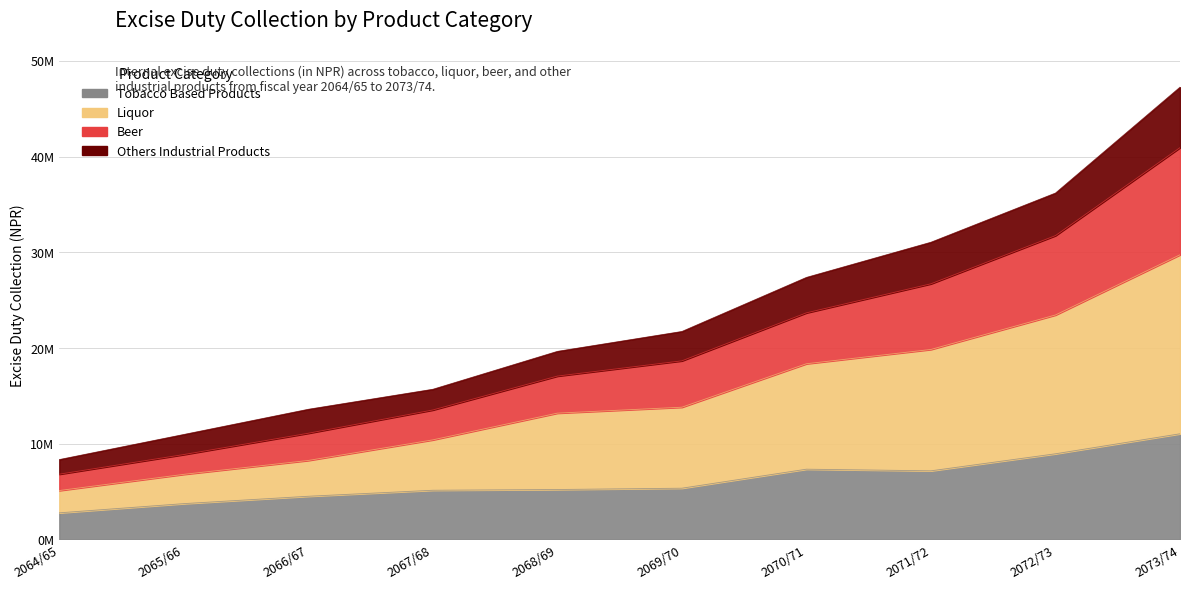

True or false: Tobacco Based Products and Liquor cross at least once.

False